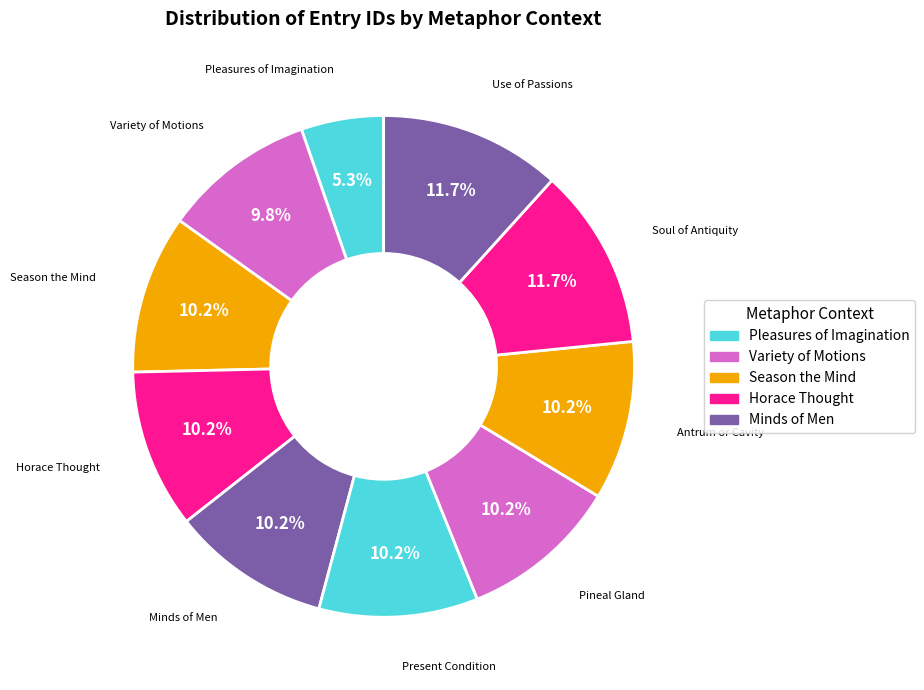

To the nearest percent, what portion does Present Condition represent?

10%